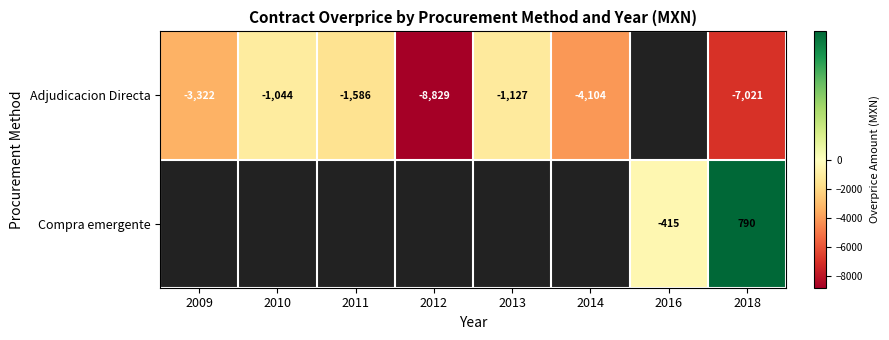

At which category does the chart reach its peak across all series?

2018